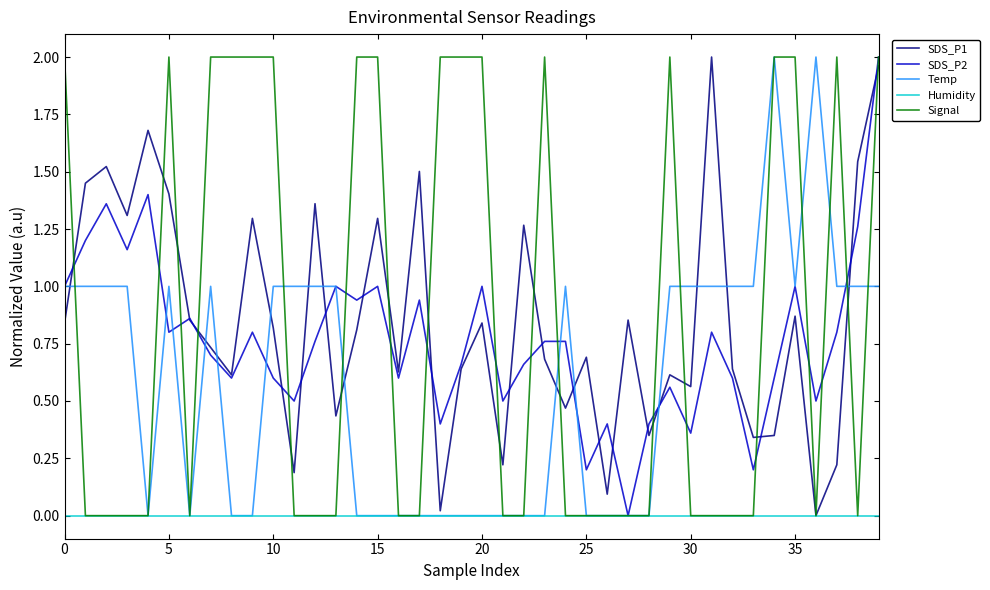

In SDS_P2, how many points are higher than both neighbors (excluding endpoints)?

12